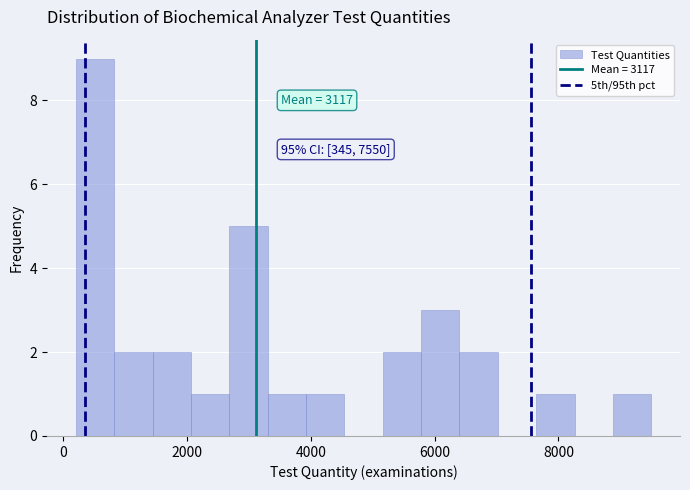

Read against the x-axis, roughly where is the centre of the tallest bar?

600